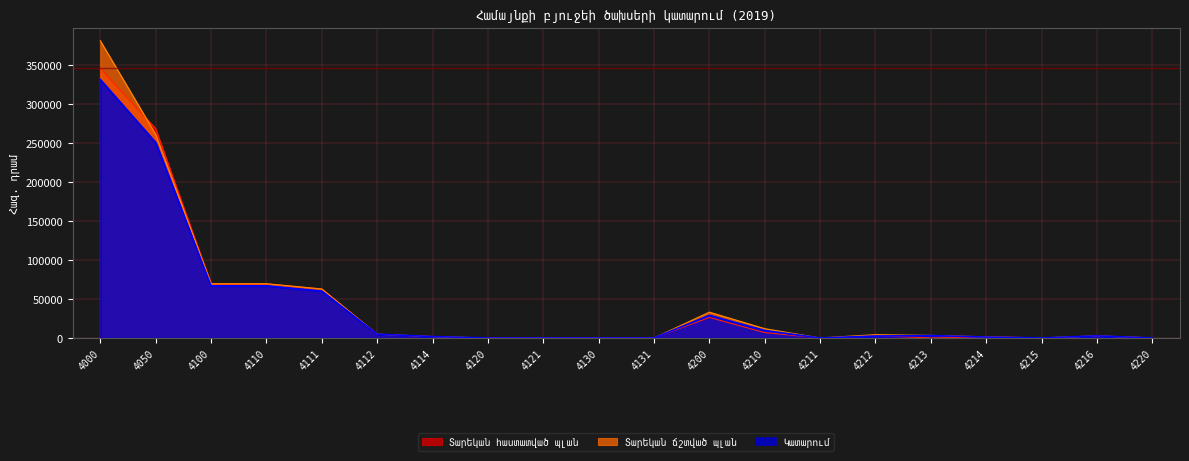

How many interior local valleys does the Տարեկան հաստատված պլան series have?

3